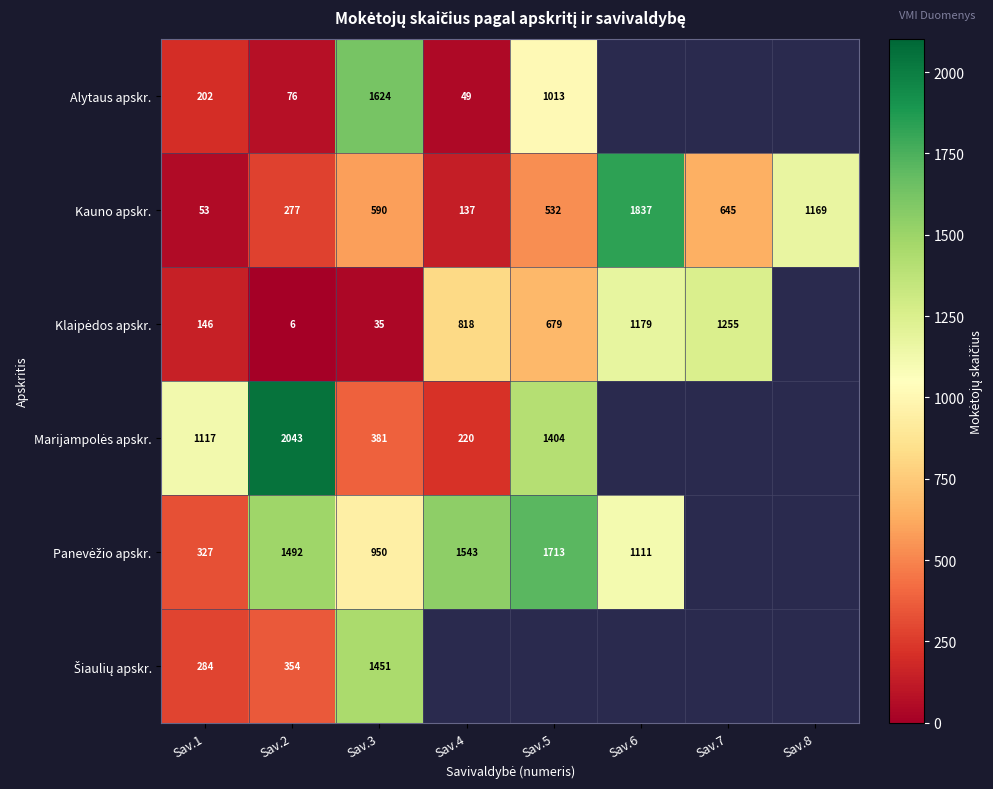

What is the spread (max minus min) of values at Sav.2?

2037